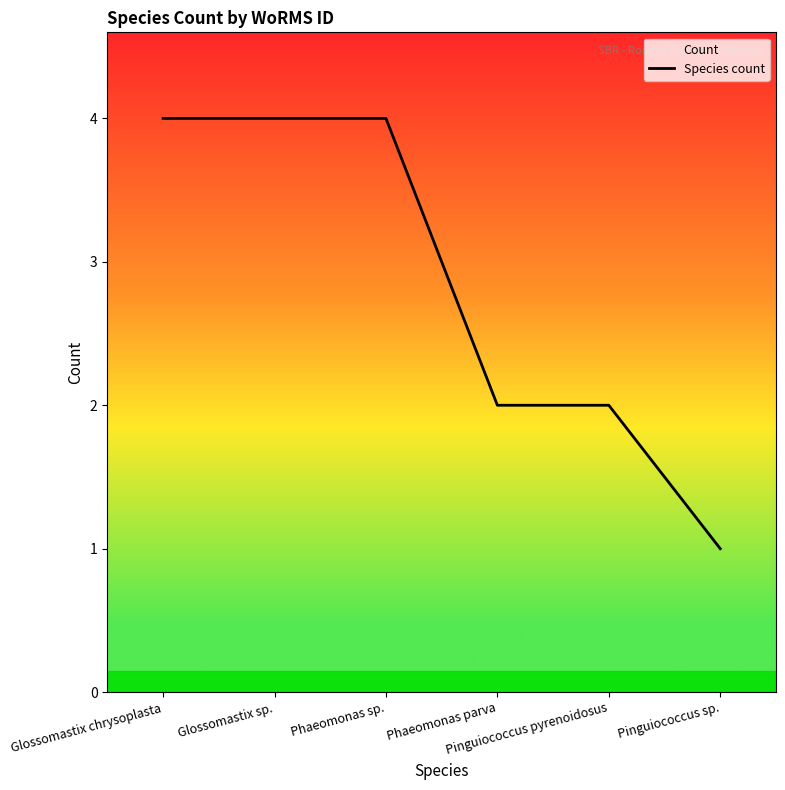

What is the label of the 6th point from the right?

Glossomastix chrysoplasta